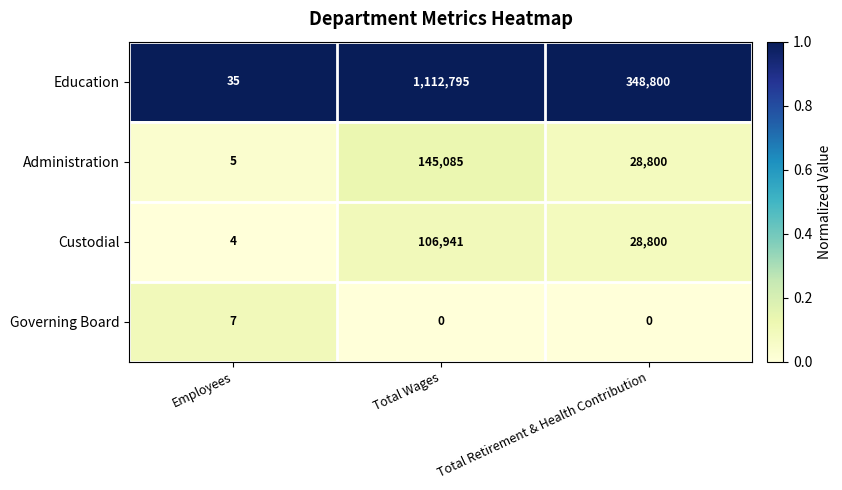

The value of Custodial at Total Retirement & Health Contribution is 50819. True or false?

False